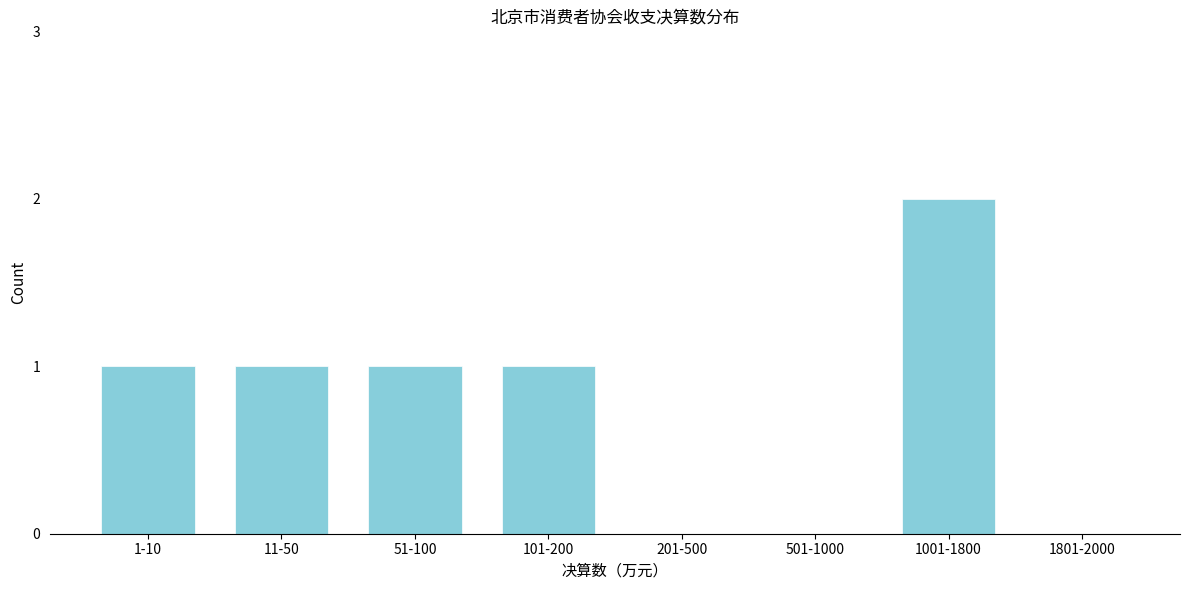

Reading left to right, extract all data points from this chart.

1-10=1	11-50=1	51-100=1	101-200=1	201-500=0	501-1000=0	1001-1800=2	1801-2000=0